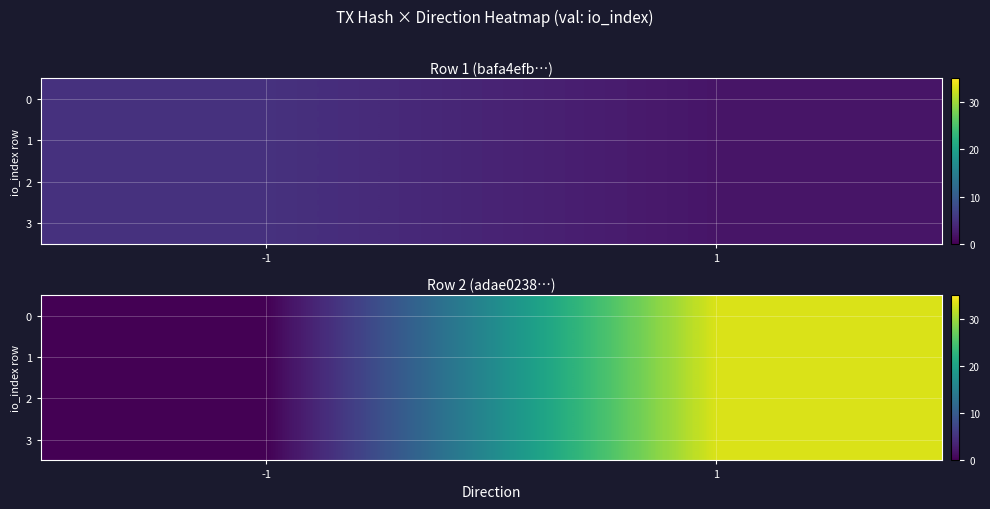

True or false: 2 has a value of 0 at -1.

True